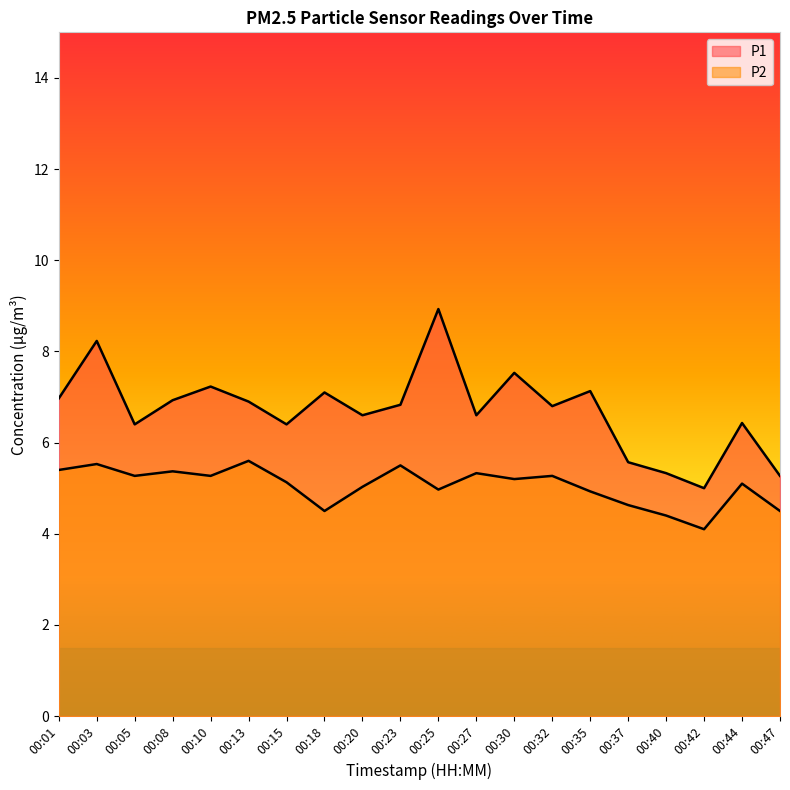

What are all the series names shown in the legend?

P1, P2